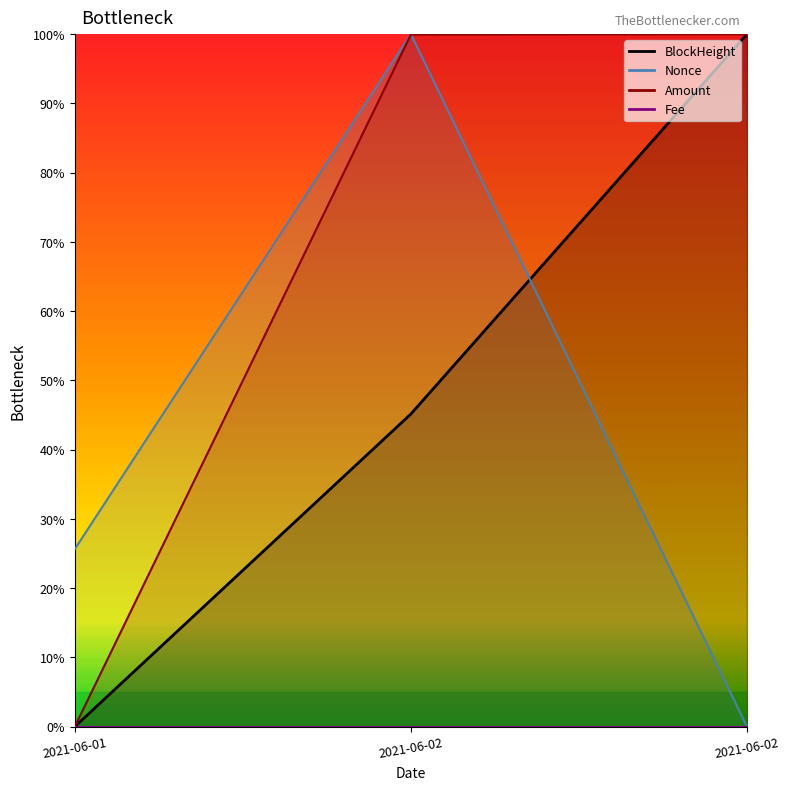

Does the chart have visible grid lines?

No